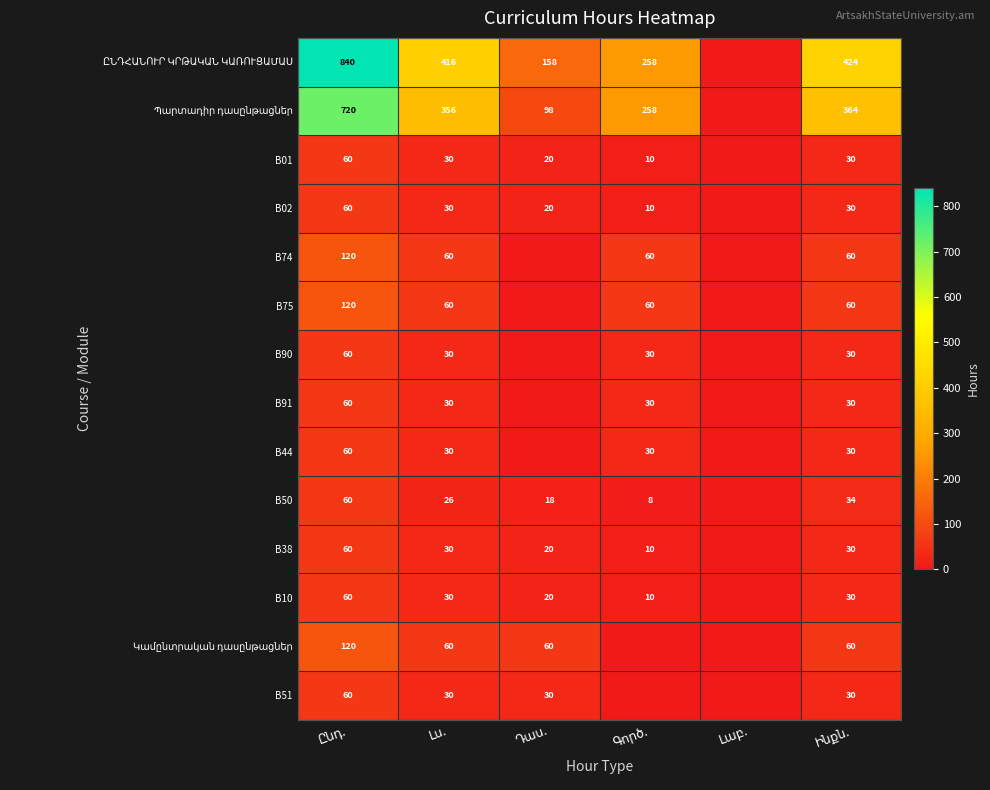

At which category does the chart reach its minimum across all series?

Լաբ.